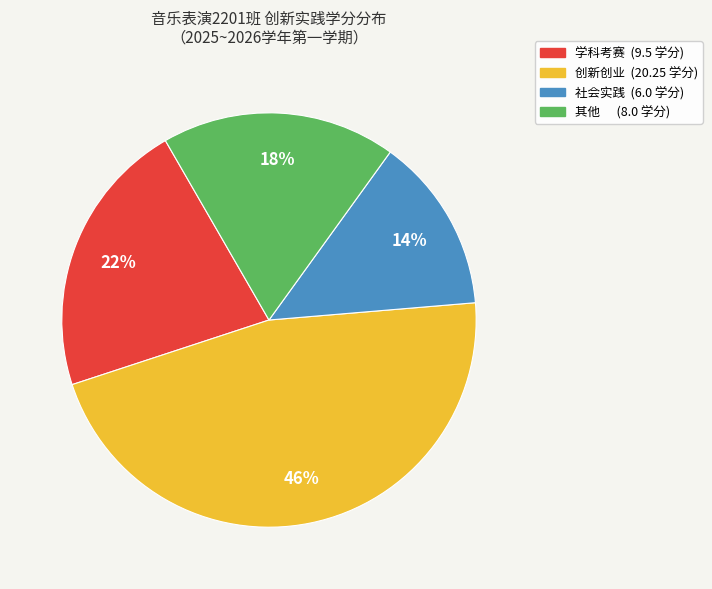

What is the ratio of the value at 创新创业 to the value at 学科考赛?

2.1